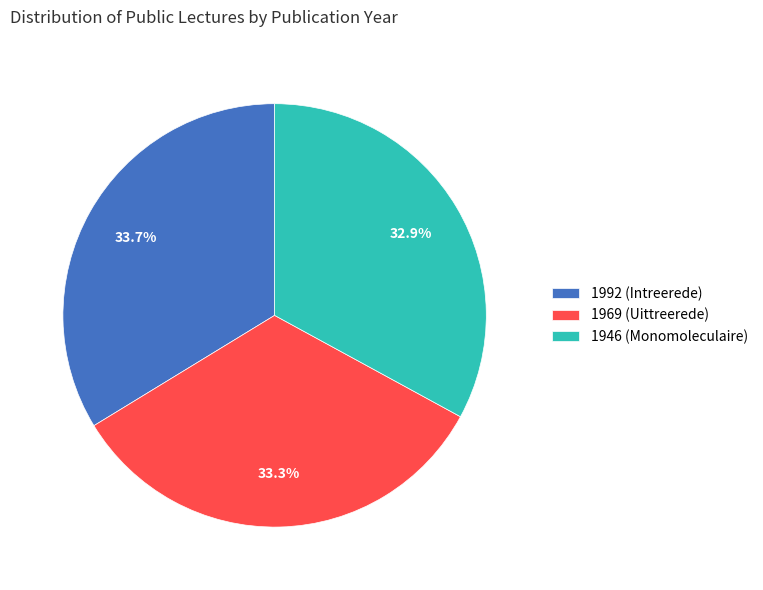

How many slices are in this pie chart?

3